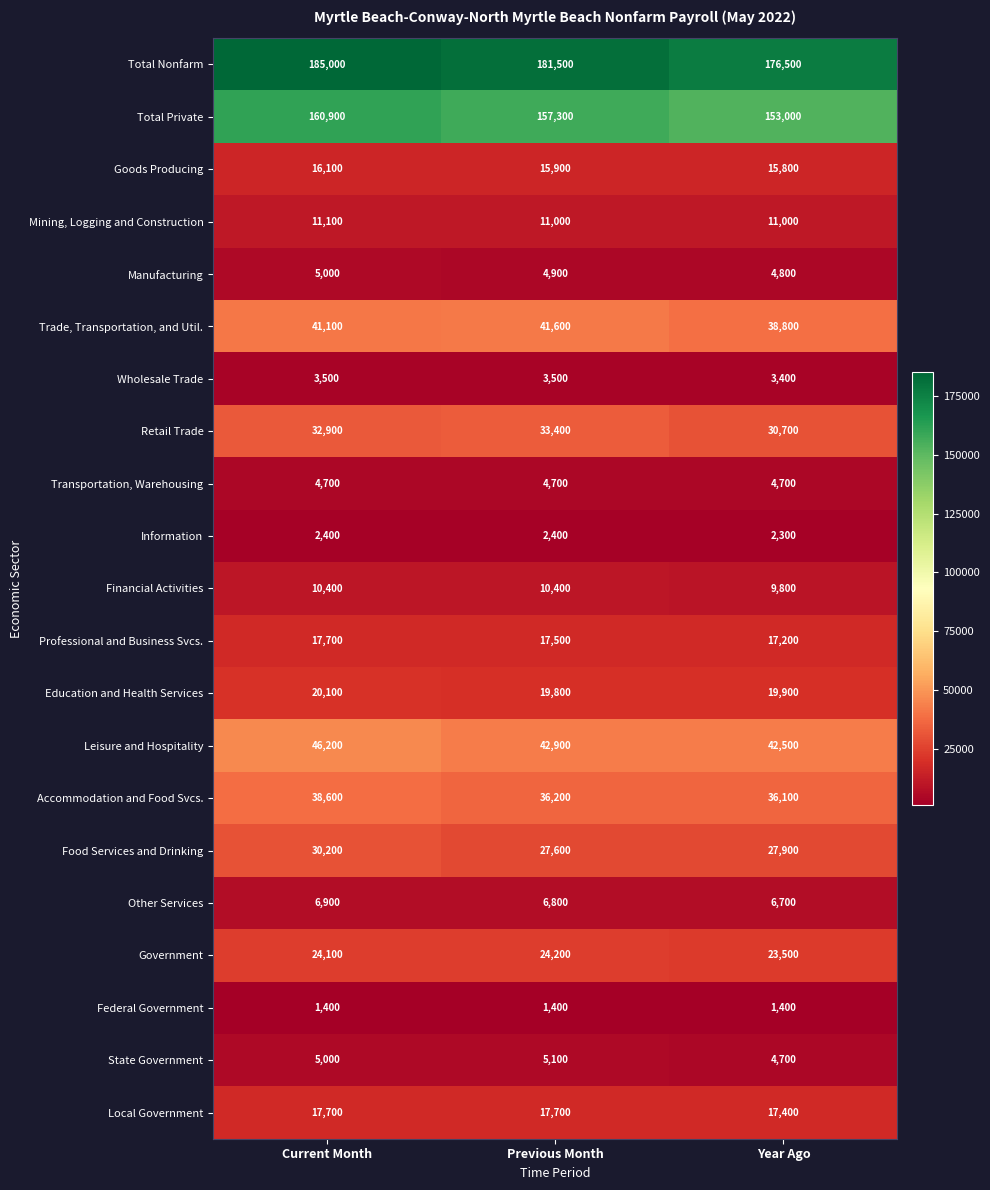

Where is Accommodation and Food Svcs. nearest to the value 37350?

Previous Month